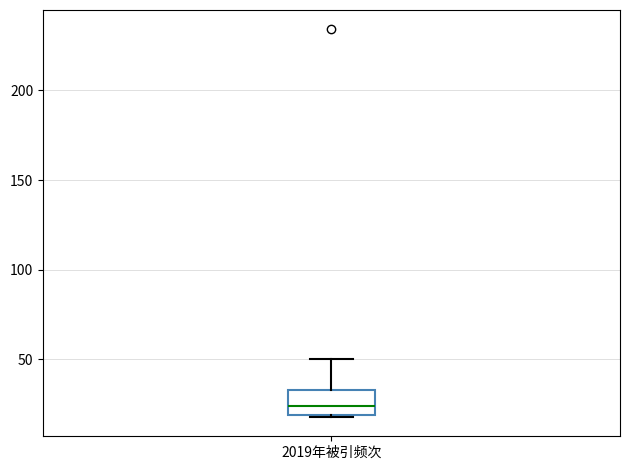

Transcribe this box plot: give where the median line is, the range the box spans, and where the two whiskers end, as read against the y-axis. The values are not printed on the chart, so give them approximately, as read against the axis.

median 25, box 20 to 35, whiskers 20 to 50